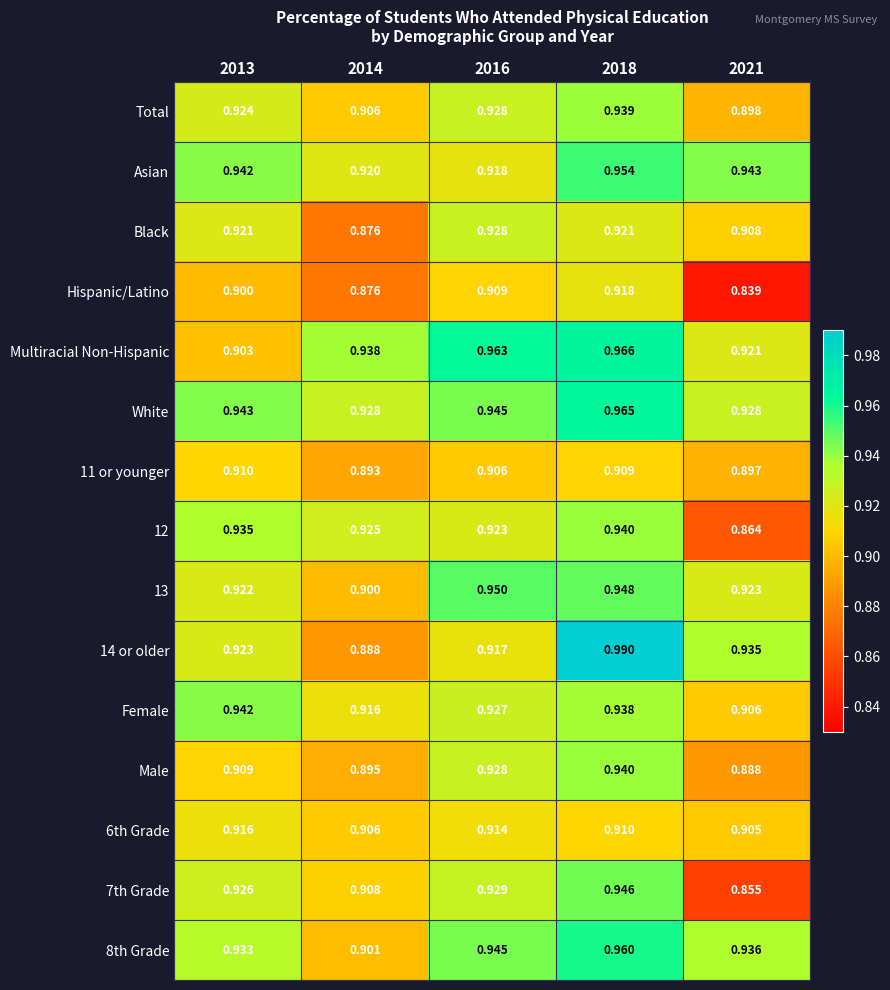

Is the value of 12 at 2016 greater than the value of Total at 2021?

Yes